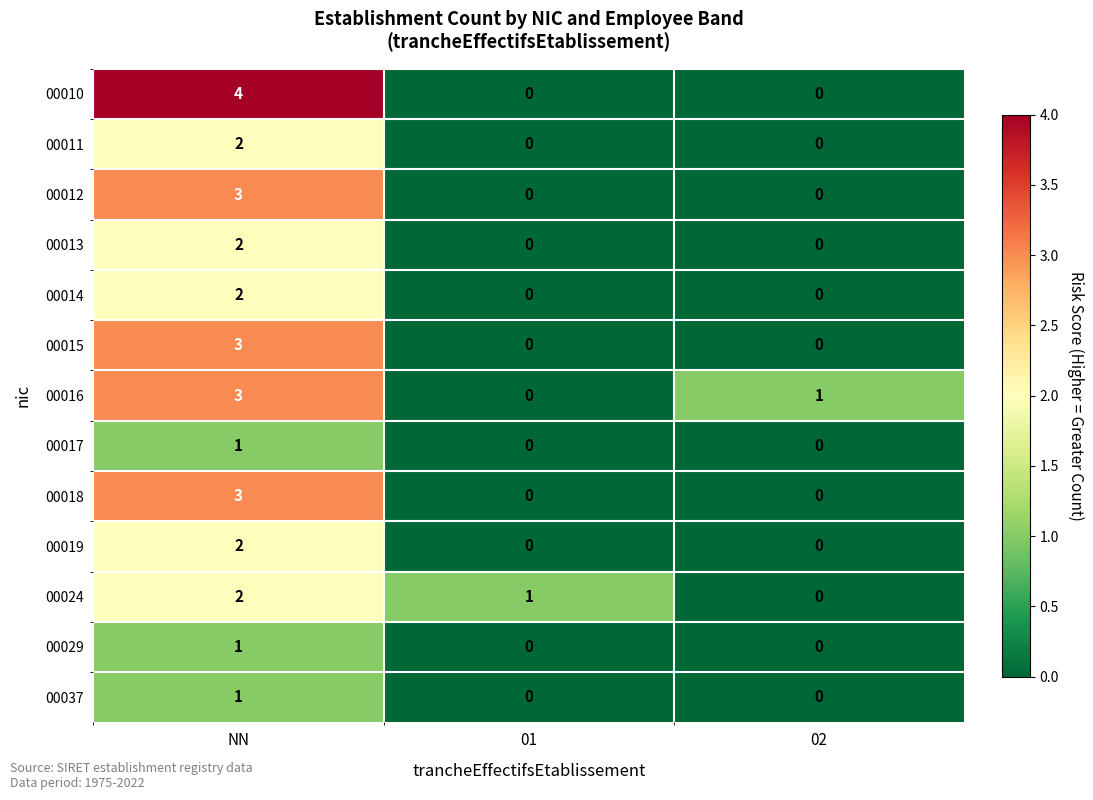

Count the number of categories in the chart.

3